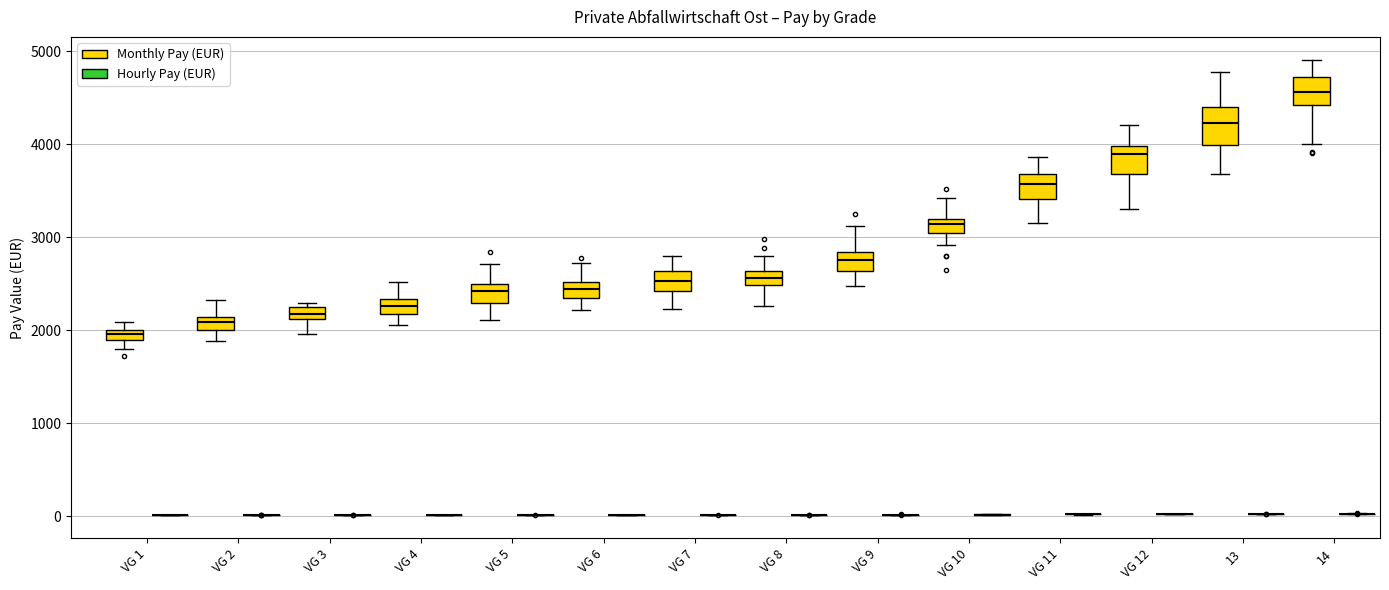

Which box is the tallest, from its lower edge to its upper edge?

13 (Monthly Pay (EUR))